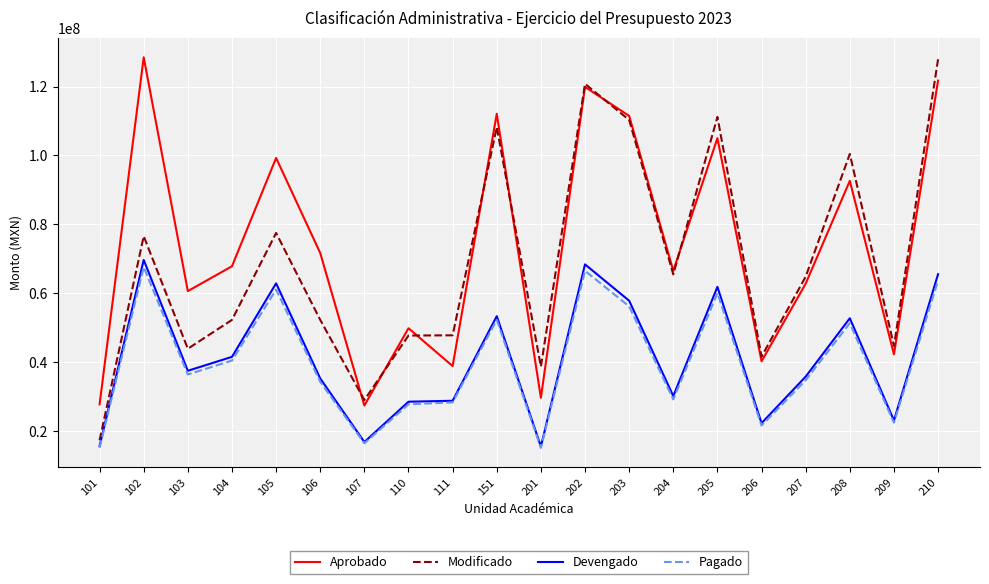

True or false: Aprobado and Modificado intersect in this chart.

True